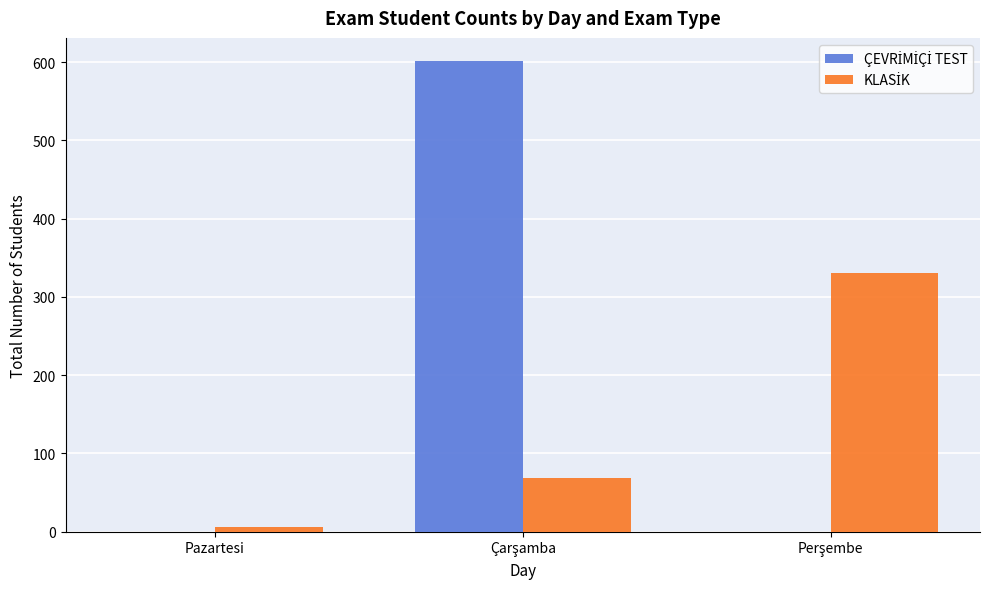

What is the difference between the maximum and minimum values in the KLASİK series?

324